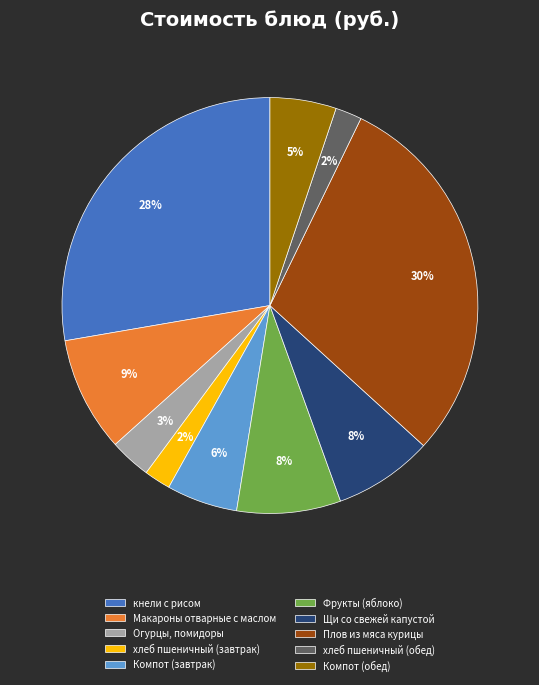

Is it true that Щи со свежей капустой is 1% of the pie?

False